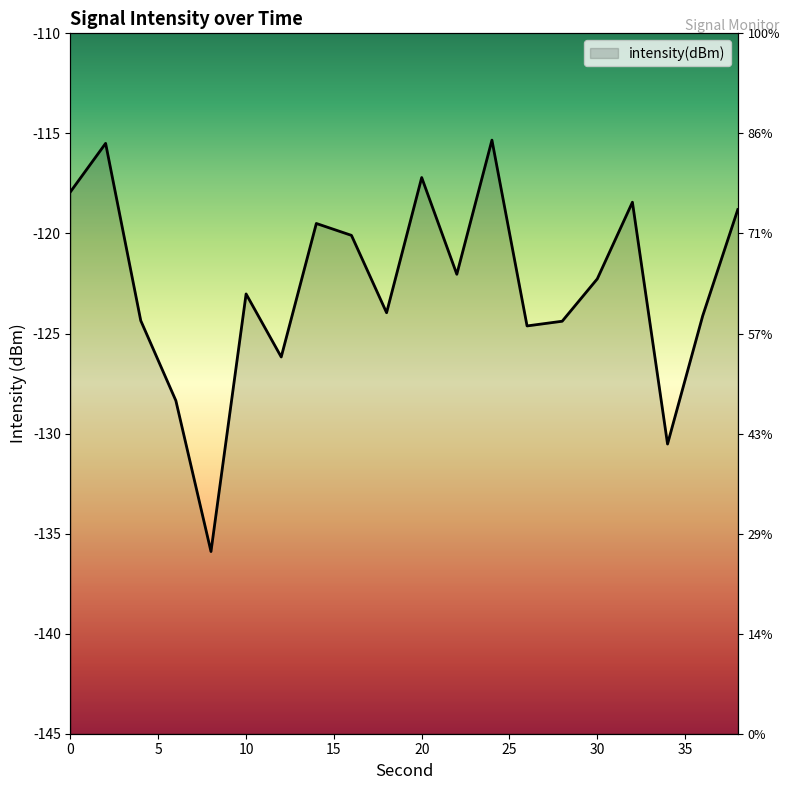

How many categories are shown in the chart?

20